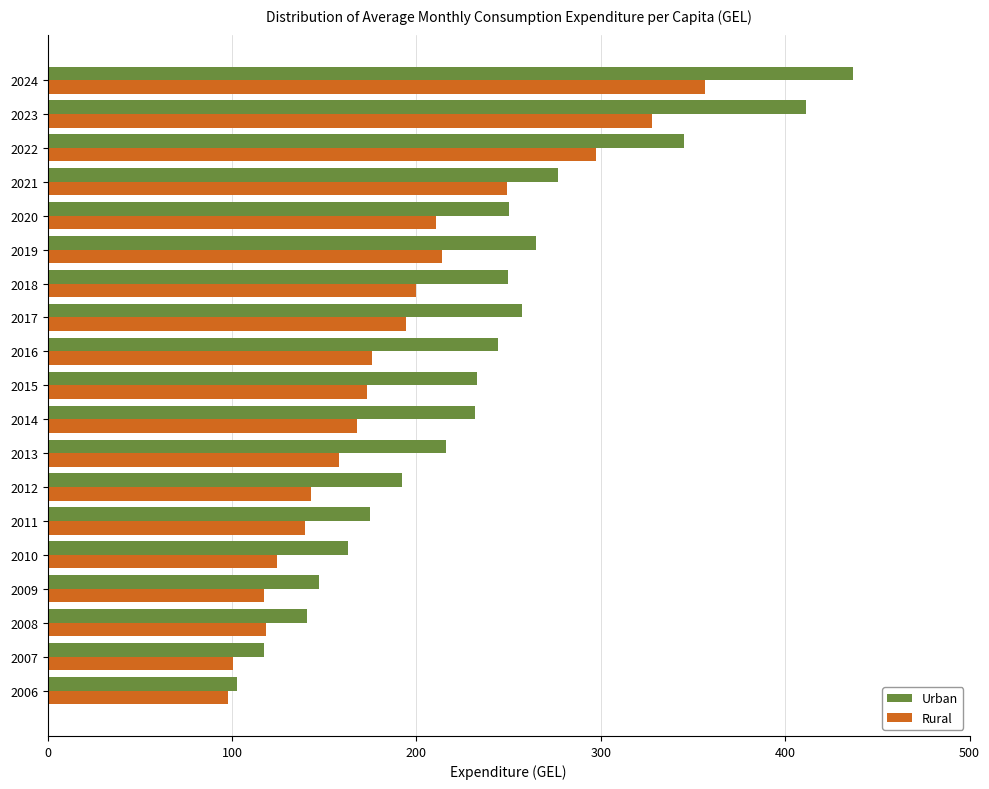

At which label does Urban reach its peak?

2024